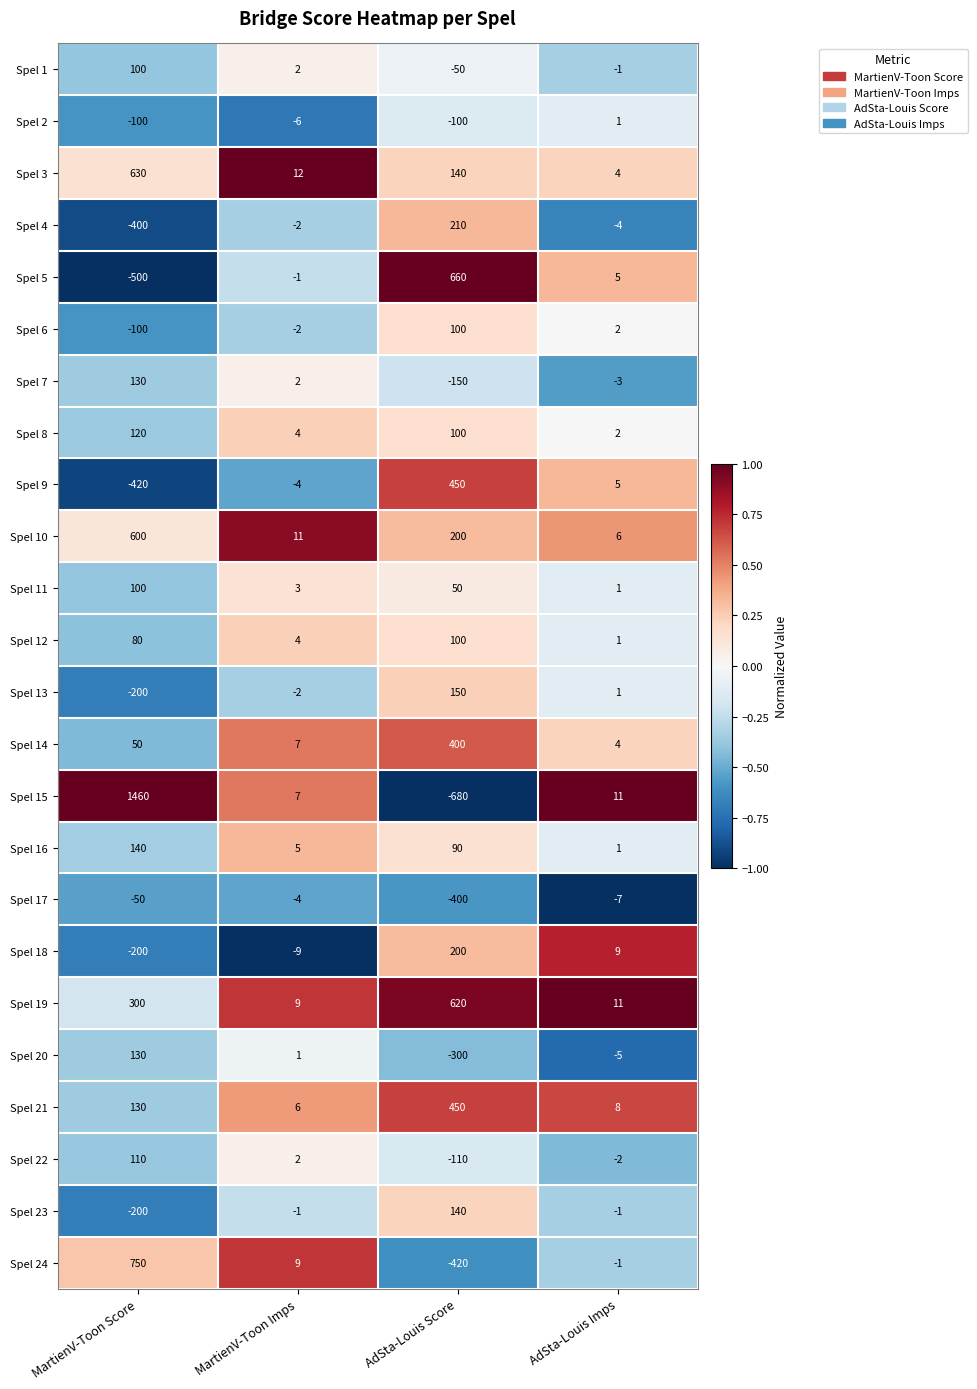

At which label is Spel 13 closest to -25?

MartienV-Toon Imps